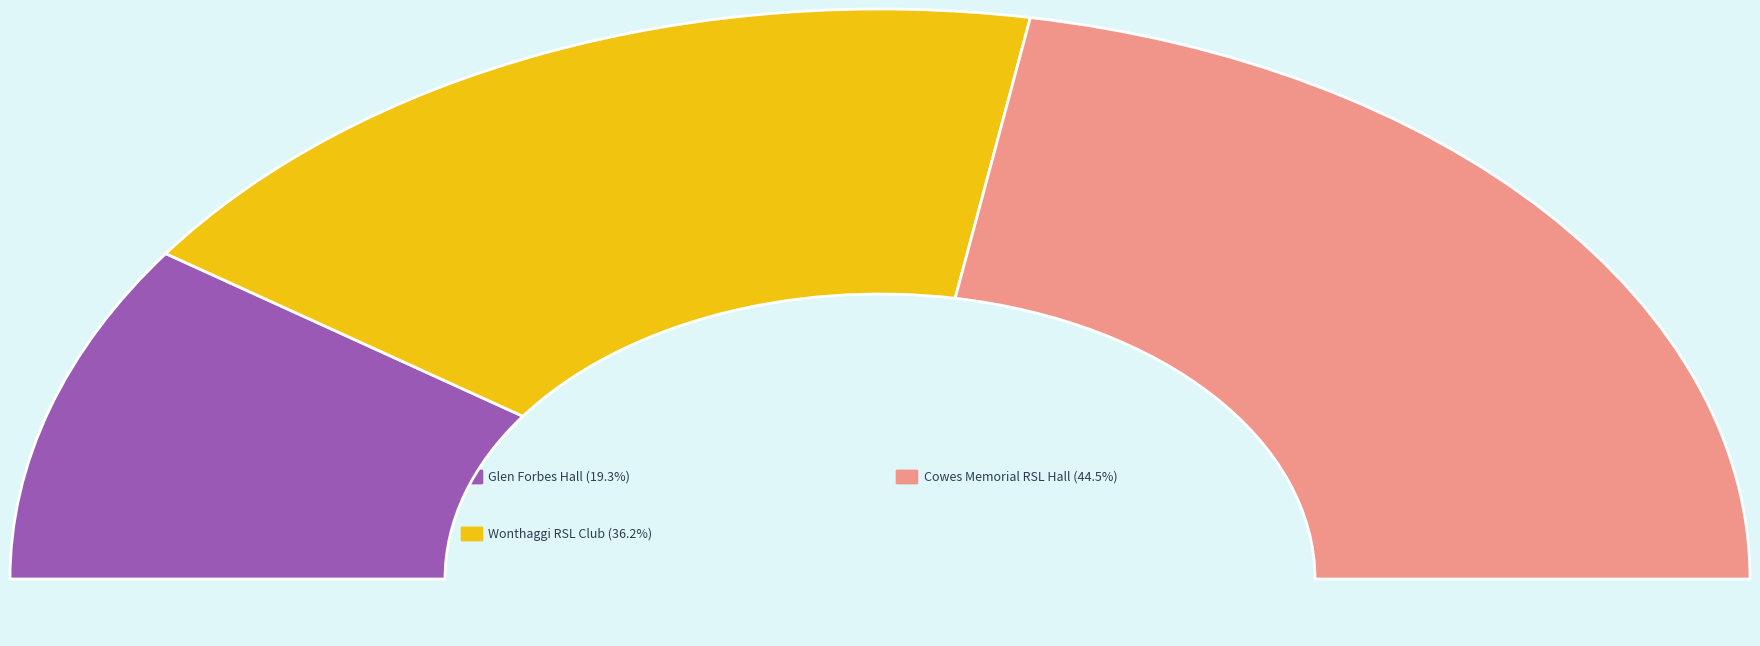

How many segments does this pie chart have?

3